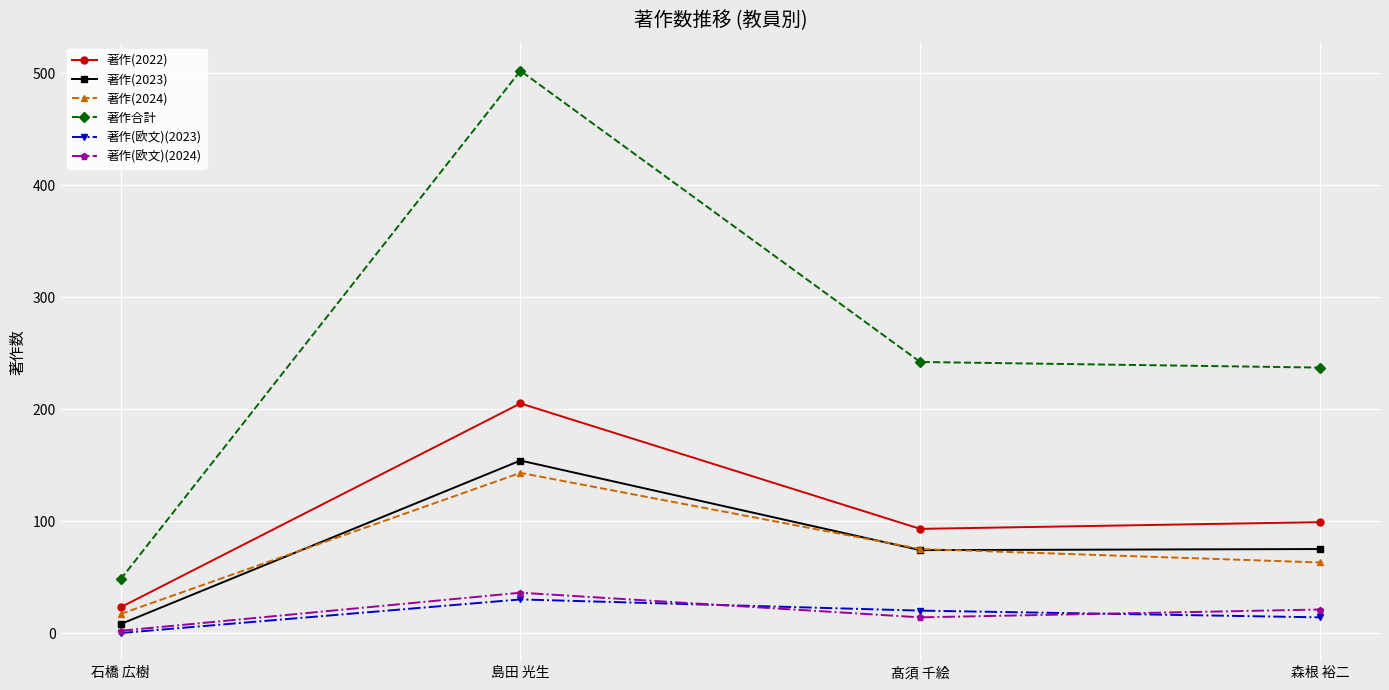

What is the difference between the second highest and second lowest values in the 著作(2024) series?

12